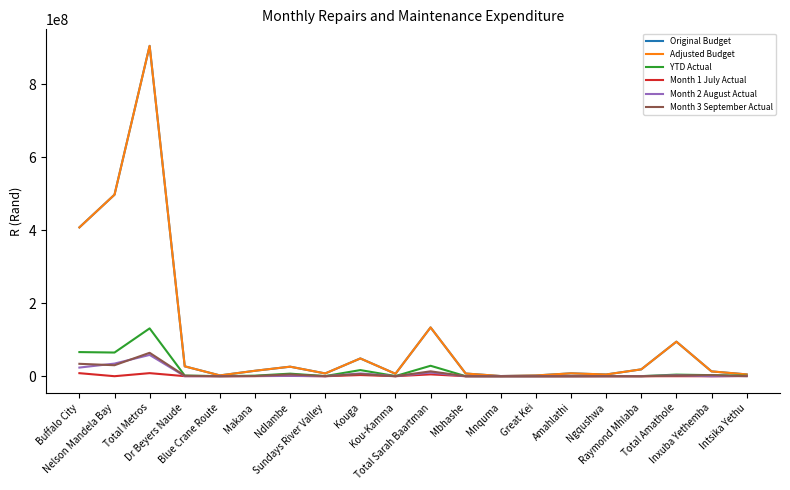

Reading left to right, what are all the values shown in this chart?

Original Budget: Buffalo City=407950435	Nelson Mandela Bay=497619120	Total Metros=905569555	Dr Beyers Naude=27145893	Blue Crane Route=2256110	Makana=14970000	Ndlambe=26210071	Sundays River Valley=7681500	Kouga=48820621	Kou-Kamma=6737114	Total Sarah Baartman=133821309	Mbhashe=7449225	Mnquma=540012	Great Kei=2130000	Amahlathi=7963000	Ngqushwa=4813721	Raymond Mhlaba=18880000	Total Amathole=94759862	Inxuba Yethemba=13274393	Intsika Yethu=5050000
Adjusted Budget: Buffalo City=407950435	Nelson Mandela Bay=497619120	Total Metros=905569555	Dr Beyers Naude=27145893	Blue Crane Route=2256110	Makana=14970000	Ndlambe=26210071	Sundays River Valley=7681500	Kouga=48820621	Kou-Kamma=6737114	Total Sarah Baartman=133821309	Mbhashe=7449225	Mnquma=540012	Great Kei=2130000	Amahlathi=7963000	Ngqushwa=4813721	Raymond Mhlaba=18880000	Total Amathole=94759862	Inxuba Yethemba=13274393	Intsika Yethu=5050000
YTD Actual: Buffalo City=66218099	Nelson Mandela Bay=64966740	Total Metros=131184839	Dr Beyers Naude=1863501	Blue Crane Route=341304	Makana=1573346	Ndlambe=7102514	Sundays River Valley=483434	Kouga=16869876	Kou-Kamma=490113	Total Sarah Baartman=28724088	Mbhashe=166233	Mnquma=0	Great Kei=54187	Amahlathi=140339	Ngqushwa=427579	Raymond Mhlaba=282155	Total Amathole=4469616	Inxuba Yethemba=2975634	Intsika Yethu=1360419
Month 1 July Actual: Buffalo City=8404626	Nelson Mandela Bay=92129	Total Metros=8496755	Dr Beyers Naude=233708	Blue Crane Route=196602	Makana=353300	Ndlambe=883866	Sundays River Valley=46163	Kouga=3274919	Kou-Kamma=143136	Total Sarah Baartman=5131694	Mbhashe=52000	Mnquma=0	Great Kei=950	Amahlathi=15312	Ngqushwa=1	Raymond Mhlaba=0	Total Amathole=83063	Inxuba Yethemba=0	Intsika Yethu=730125
Month 2 August Actual: Buffalo City=23744135	Nelson Mandela Bay=34676134	Total Metros=58420269	Dr Beyers Naude=229808	Blue Crane Route=138806	Makana=593295	Ndlambe=1211789	Sundays River Valley=81073	Kouga=7680584	Kou-Kamma=228775	Total Sarah Baartman=10164130	Mbhashe=0	Mnquma=0	Great Kei=0	Amahlathi=71502	Ngqushwa=226553	Raymond Mhlaba=282155	Total Amathole=2555913	Inxuba Yethemba=0	Intsika Yethu=531719
Month 3 September Actual: Buffalo City=34069338	Nelson Mandela Bay=30198477	Total Metros=64267815	Dr Beyers Naude=1399985	Blue Crane Route=5896	Makana=626751	Ndlambe=5006859	Sundays River Valley=356198	Kouga=5914373	Kou-Kamma=118202	Total Sarah Baartman=13428264	Mbhashe=114233	Mnquma=0	Great Kei=53237	Amahlathi=53525	Ngqushwa=201025	Raymond Mhlaba=0	Total Amathole=1830640	Inxuba Yethemba=2975634	Intsika Yethu=98575